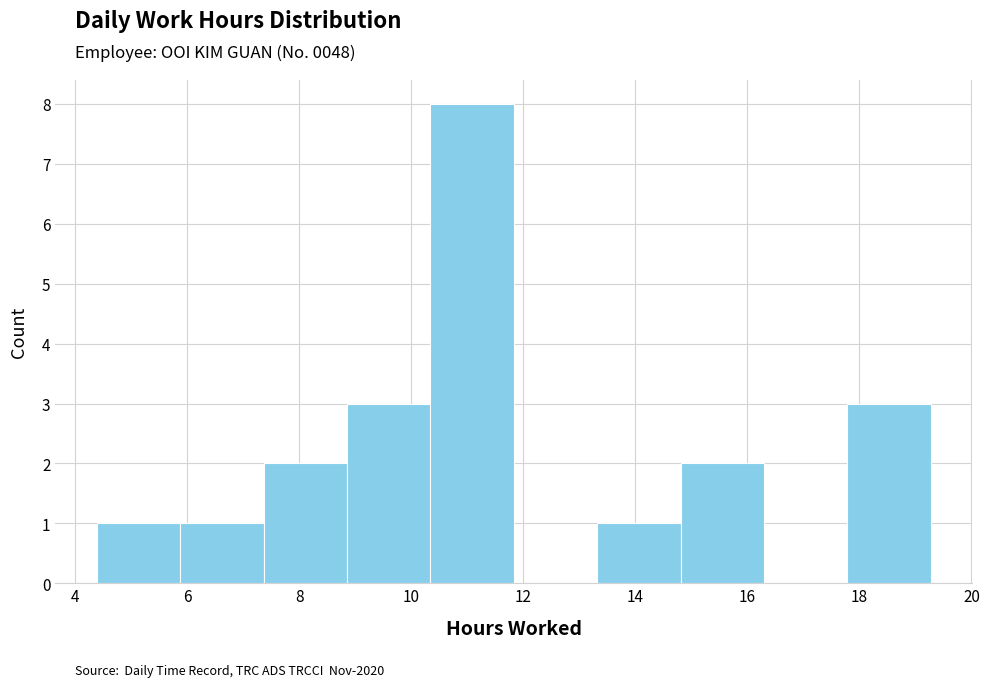

Reading left to right, transcribe this chart: for each bar, give the range it covers on the x-axis and its height. Neither the bar edges nor the heights are printed on the chart, so give them approximately, as read against the axes.

4.4 to 5.8: 1
5.8 to 7.4: 1
7.4 to 8.8: 2
8.8 to 10.4: 3
10.4 to 11.8: 8
11.8 to 13.4: 0
13.4 to 14.8: 1
14.8 to 16.2: 2
16.2 to 17.8: 0
17.8 to 19.2: 3